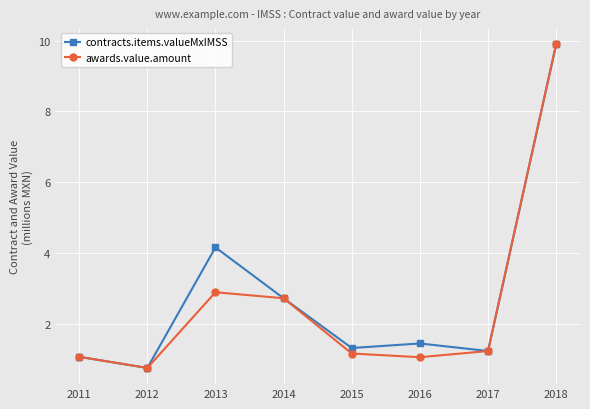

Count the number of categories in the chart.

8